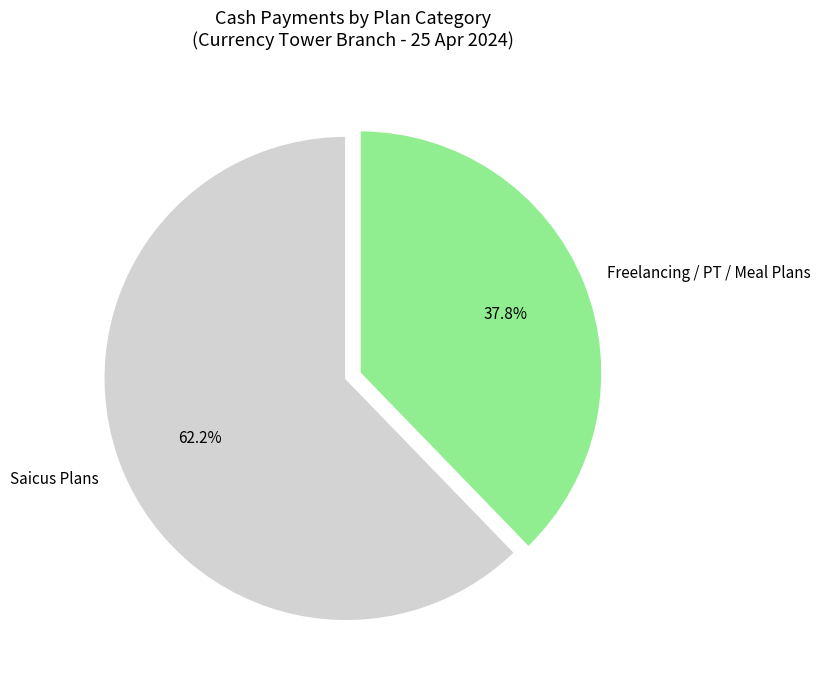

How many slices are in this pie chart?

2